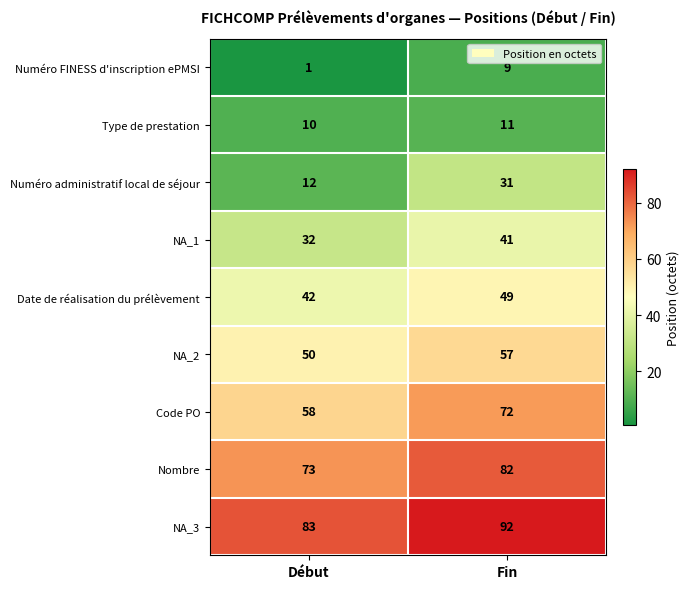

What value does the NA_2 series have at Fin?

57